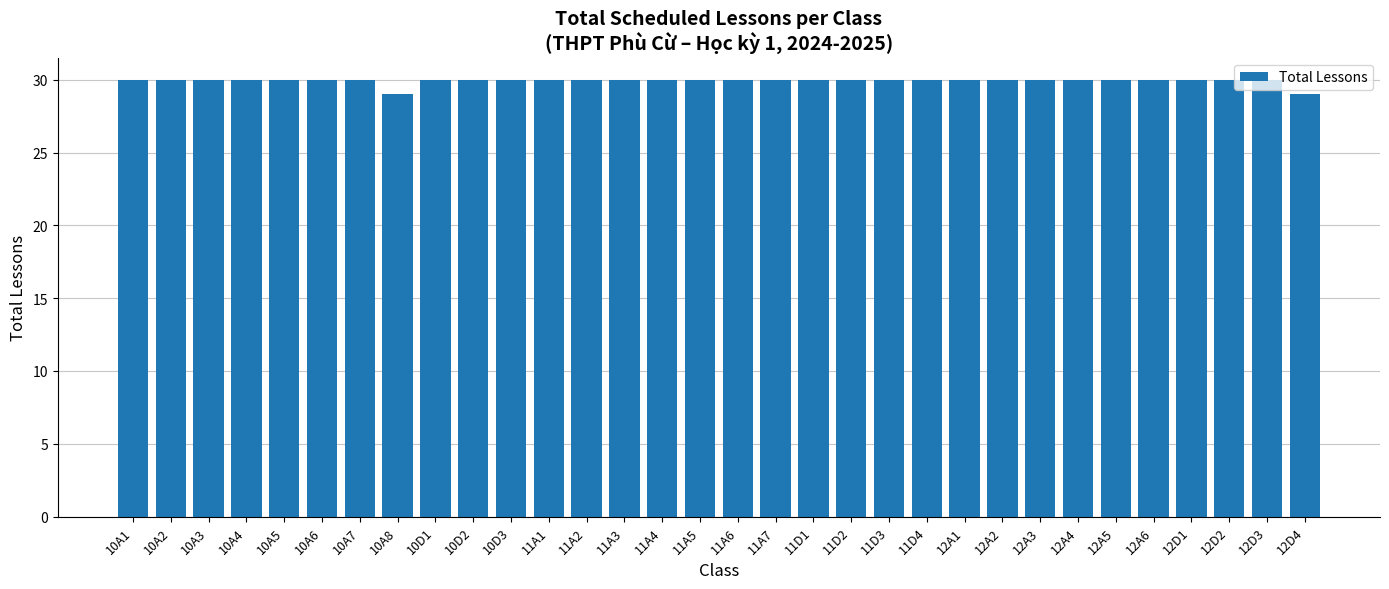

What is the difference between the maximum and second lowest values?

1